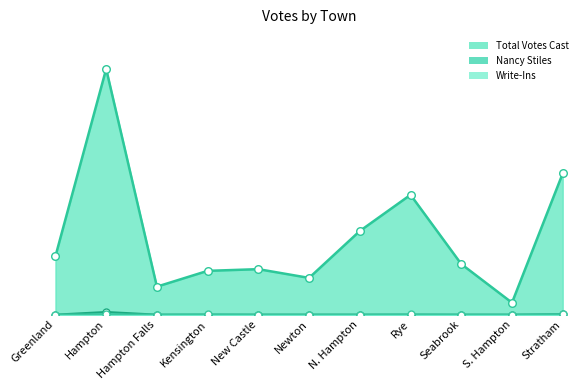

At which category is the sum across all series the highest?

Hampton